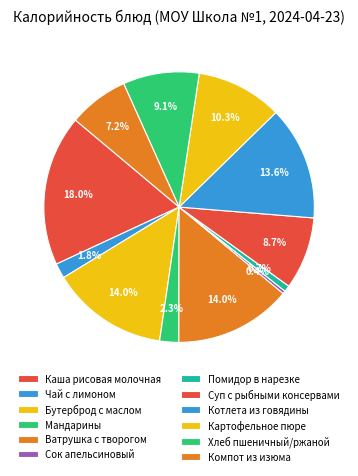

To the nearest percent, what is the average slice percentage?

8%